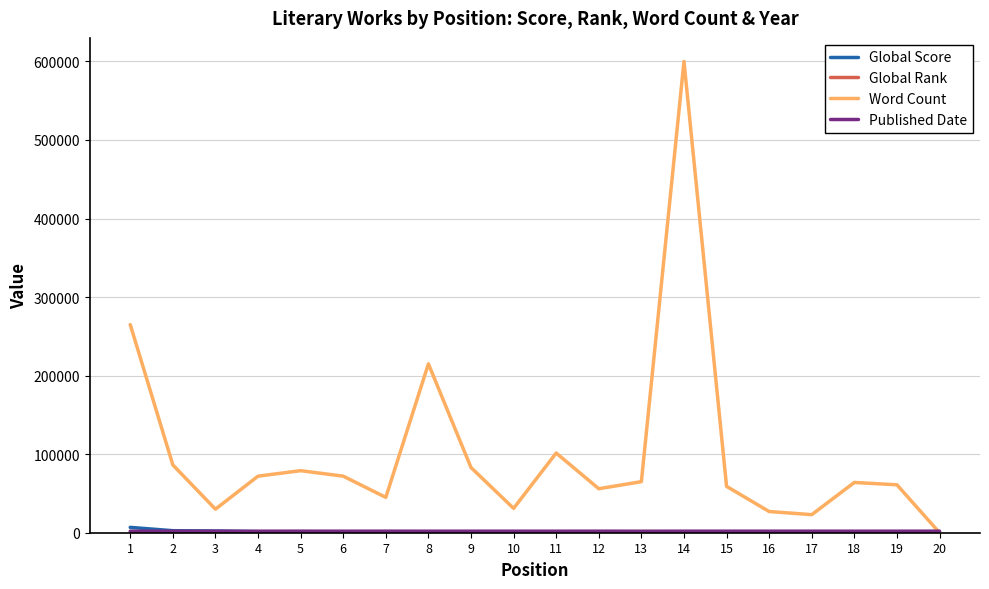

What is the greatest value displayed?

600000